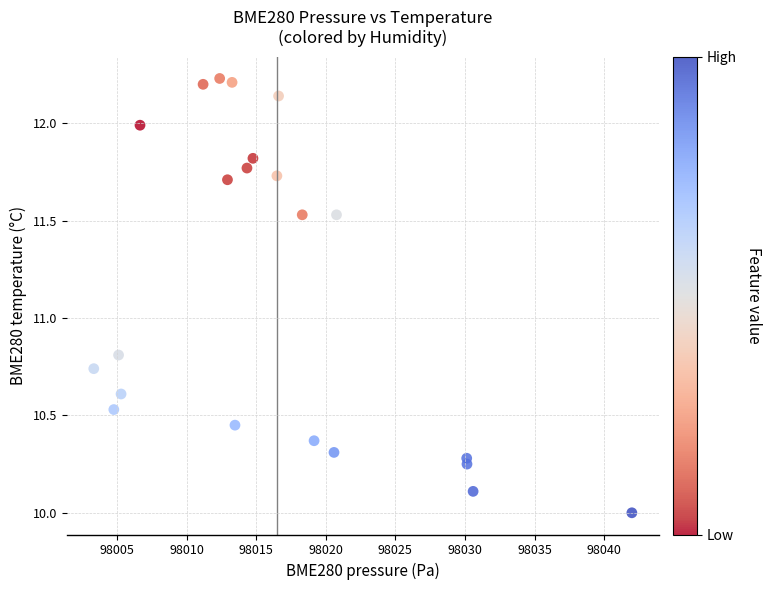

What Y value in the scatter plot is closest to 11?

10.8